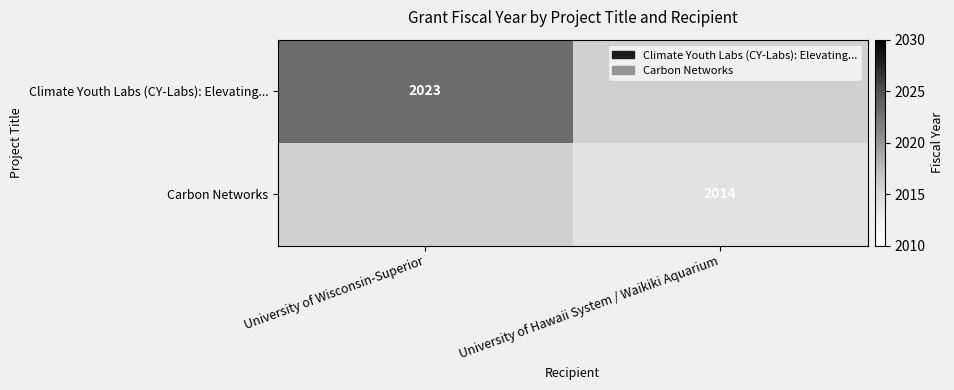

Is it true that Carbon Networks equals 2014 at University of Hawaii System / Waikiki Aquarium?

True